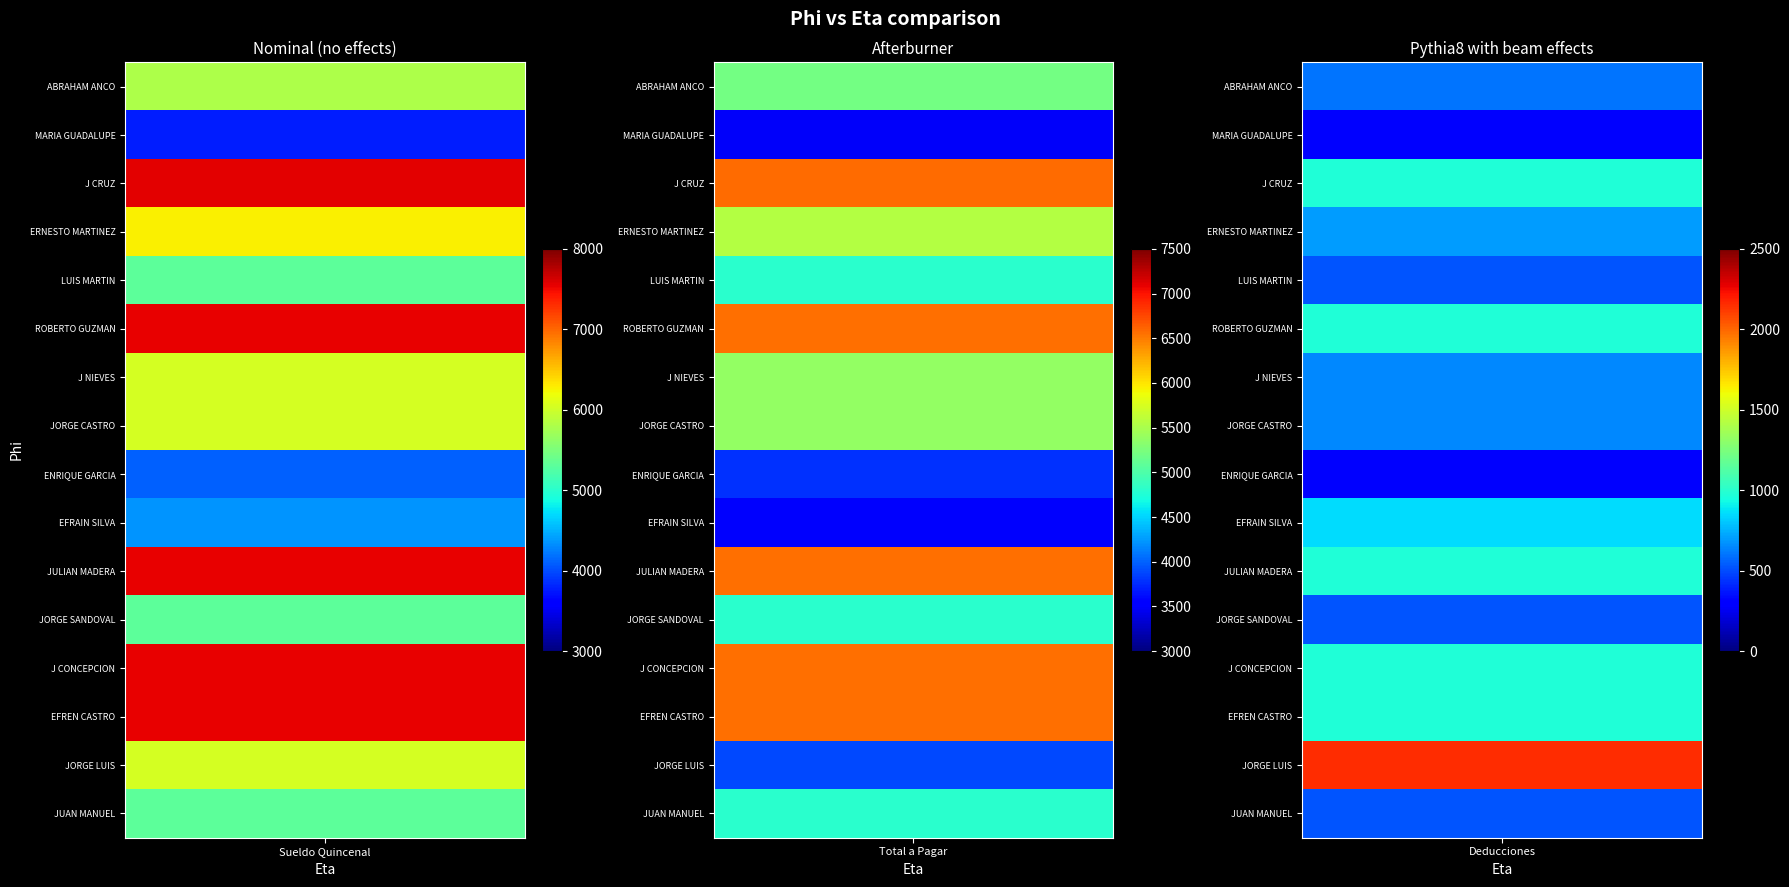

How many data points in Total a Pagar are less than 5382?

8